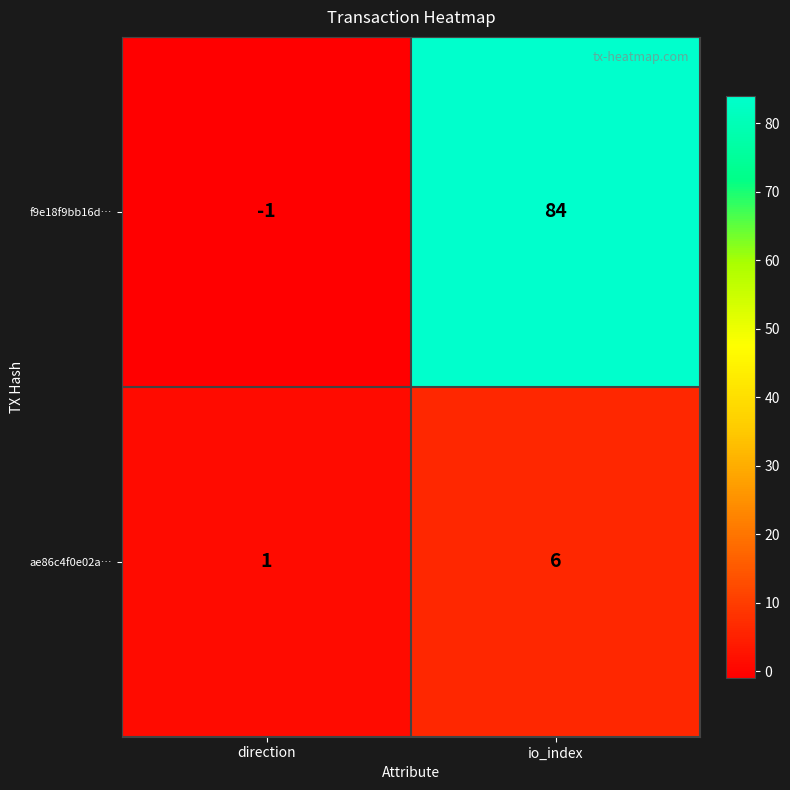

Reading left to right, what are all the values shown in this chart?

f9e18f9bb16d…: direction=-1	io_index=84
ae86c4f0e02a…: direction=1	io_index=6